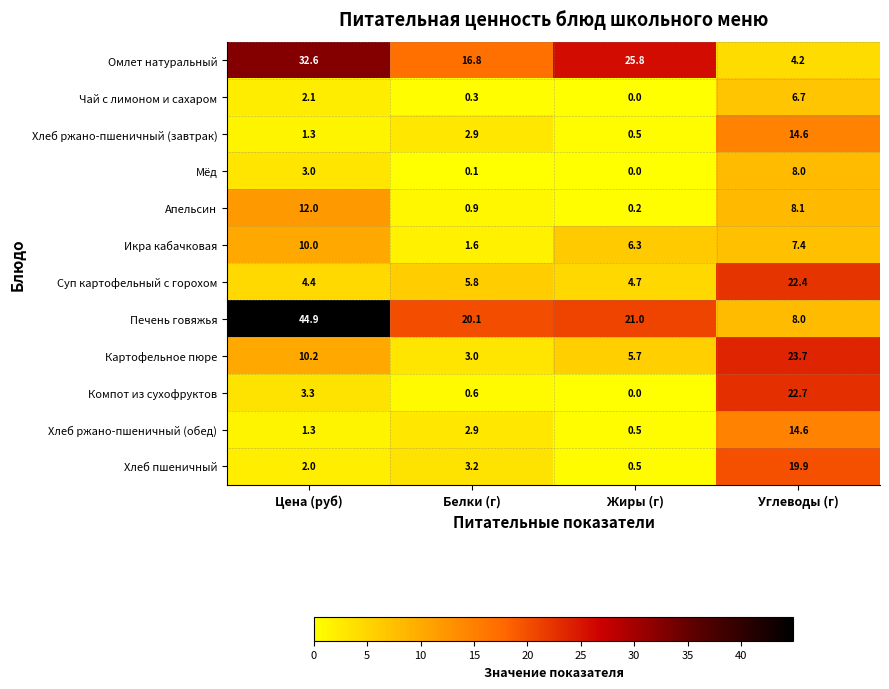

What is the total value across all series at Белки (г)?

58.2